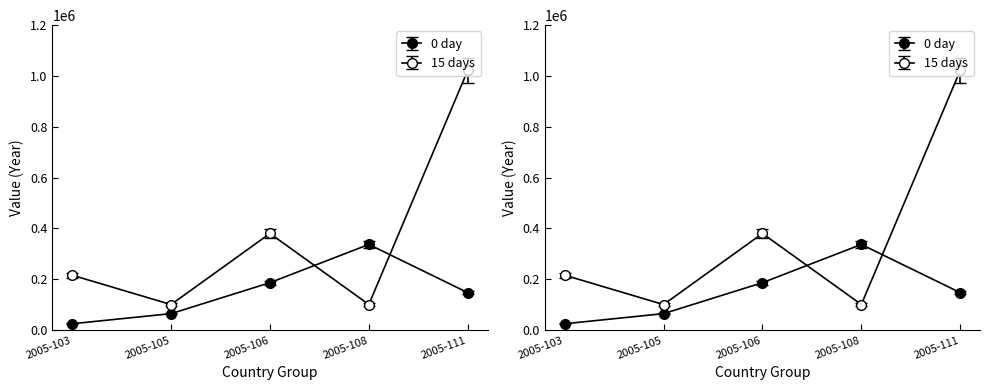

True or false: 15 days and 0 day intersect in this chart.

True